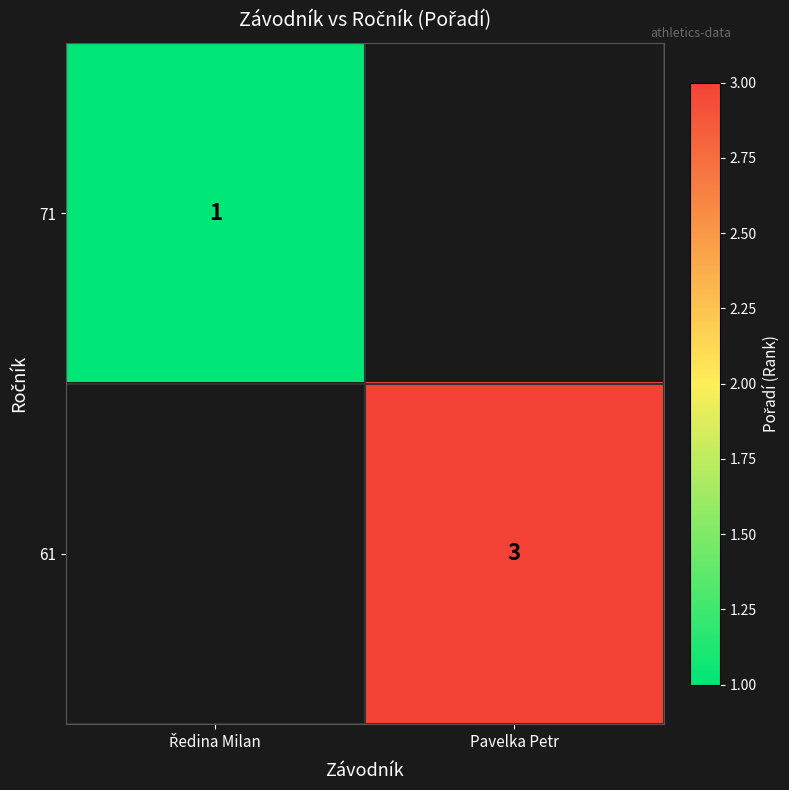

The 71 series shows 0.3 at Ředina Milan. True or false?

False